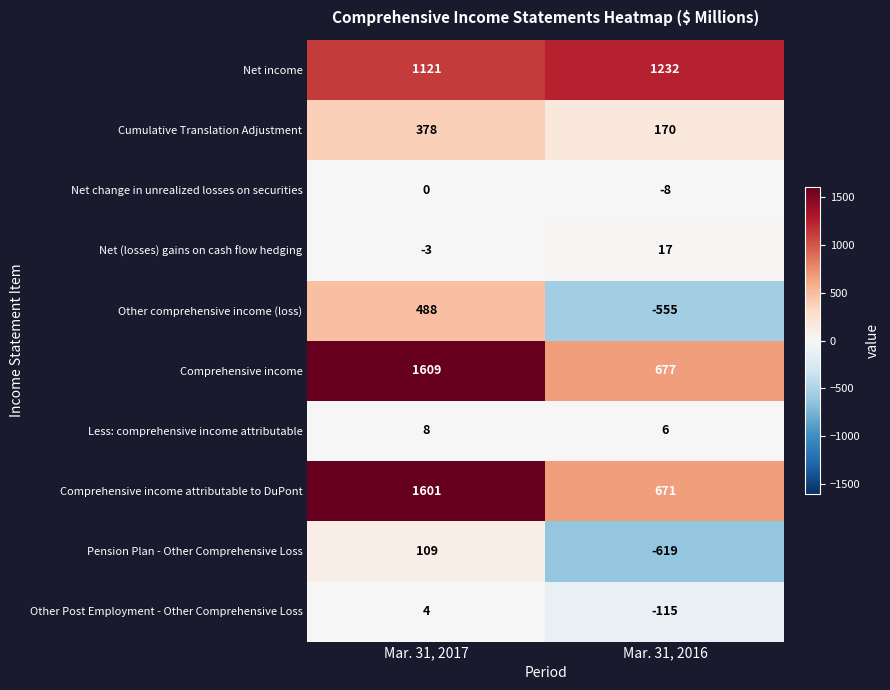

At which label is Other Post Employment - Other Comprehensive Loss closest to -55?

Mar. 31, 2017